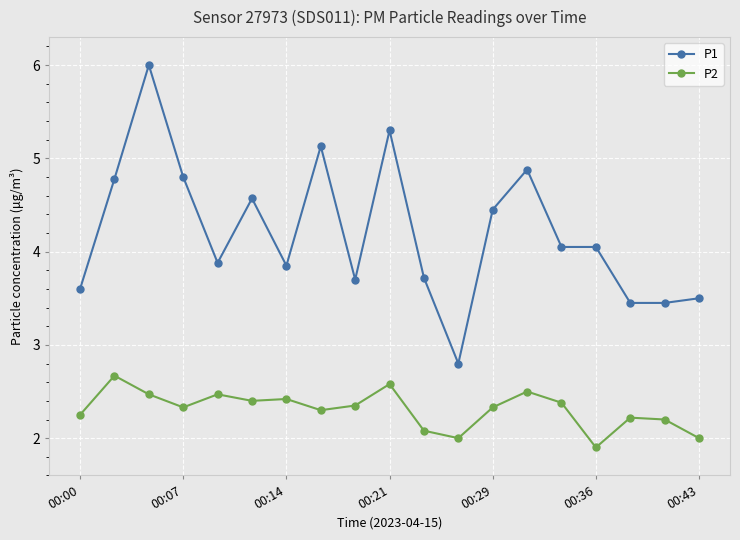

Which series has the largest range (max minus min)?

P1